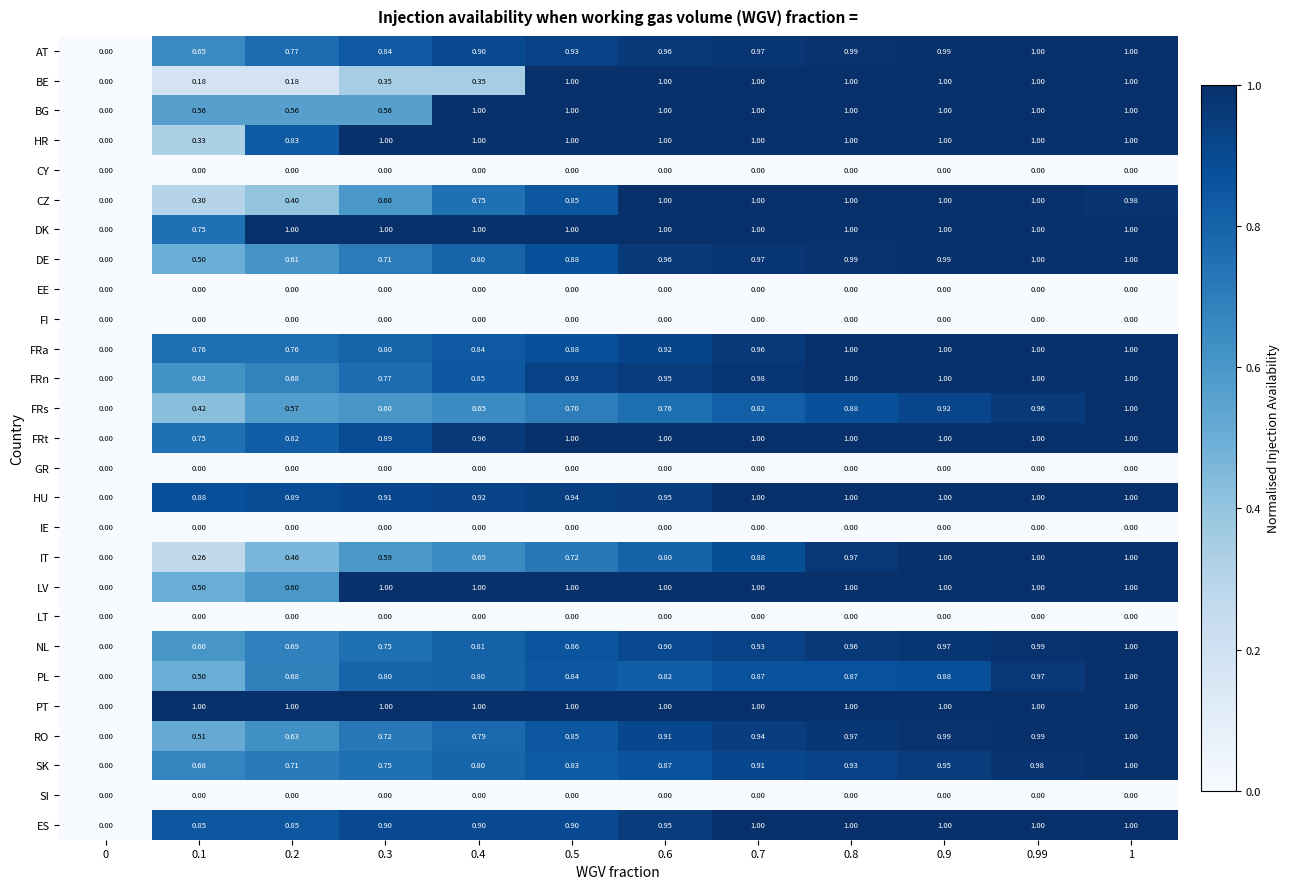

Count the number of data series in this chart.

27